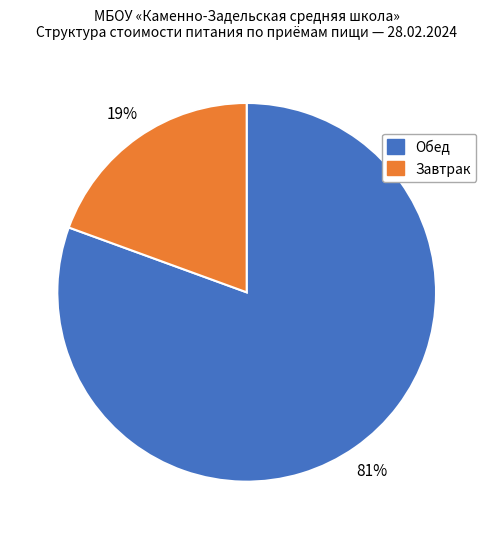

To the nearest percent, what is the average slice percentage?

50%